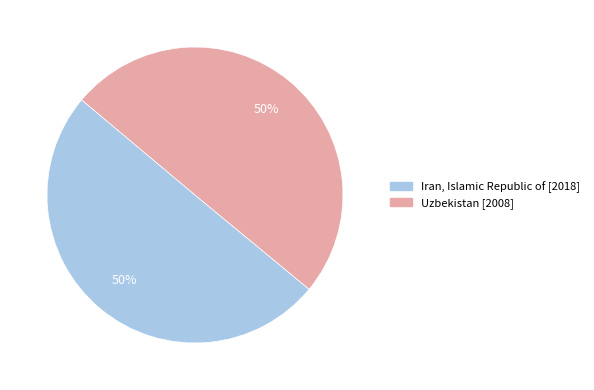

True or false: Uzbekistan accounts for 37% of the total.

False